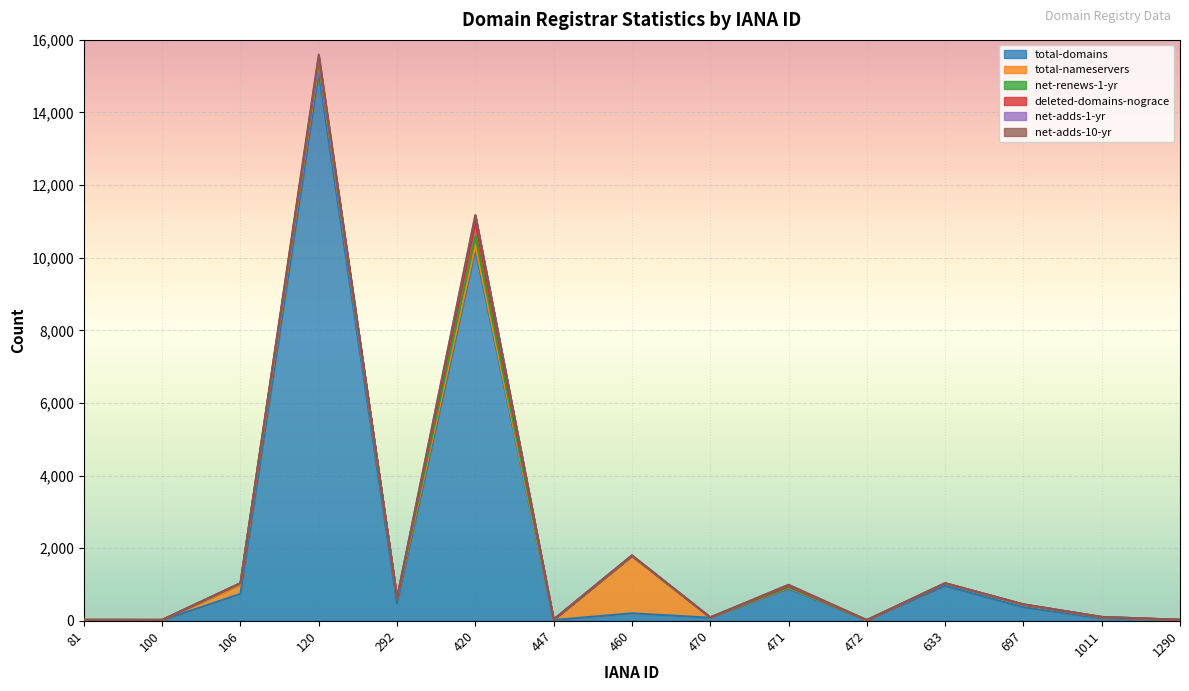

Where is net-adds-1-yr nearest to the value 82?

120